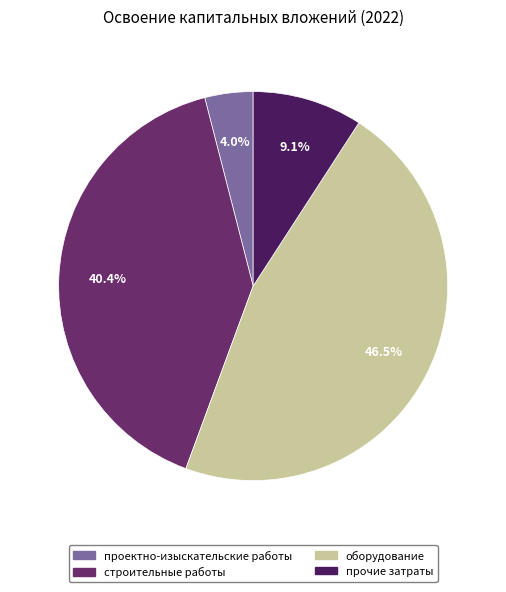

Does any single category account for the majority?

No